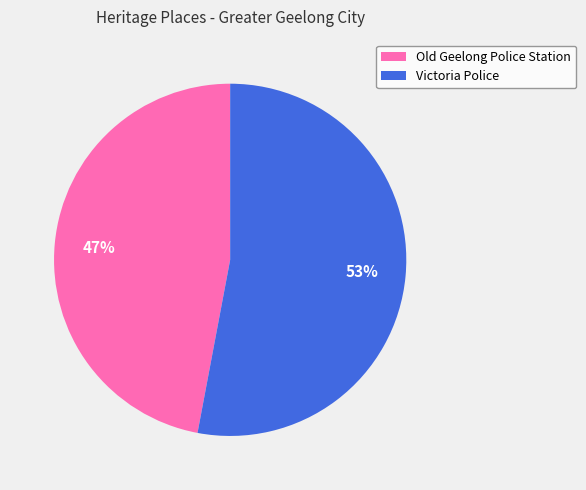

Is it true that Victoria Police is 43% of the pie?

False